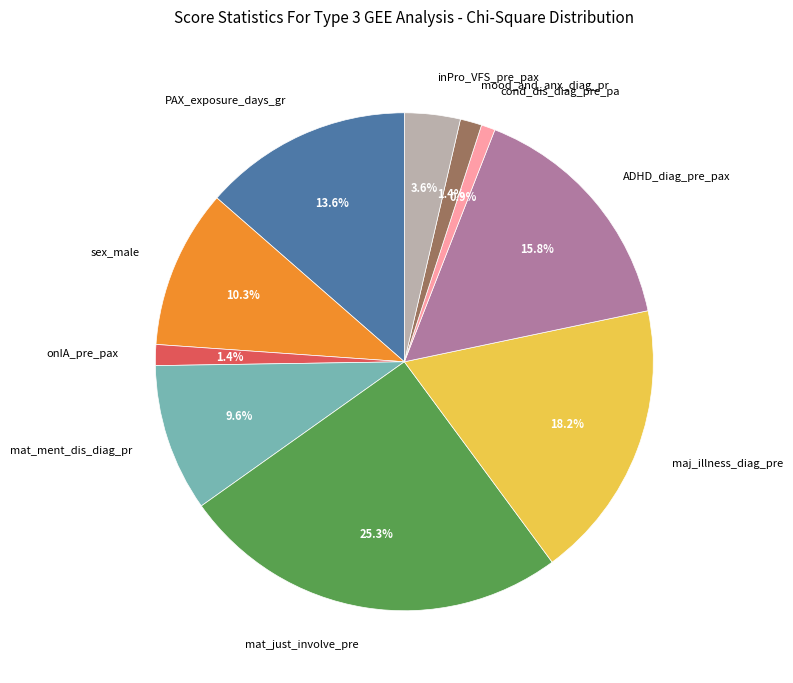

Is there a majority slice in this chart?

No